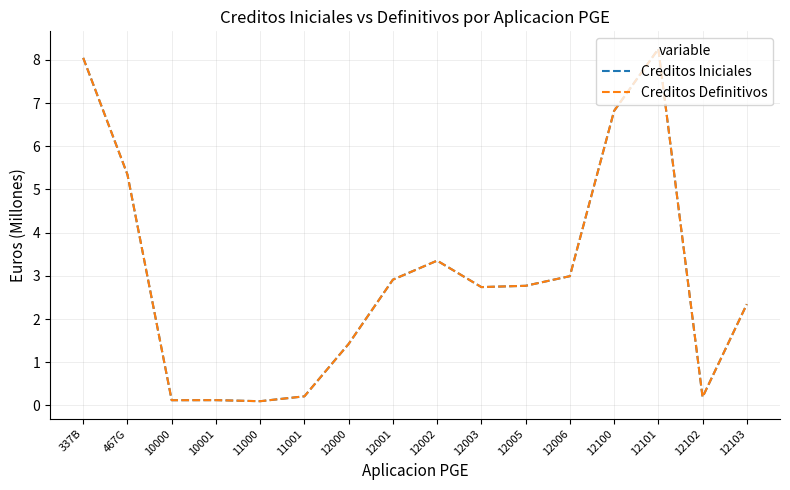

What is the difference between the second highest and second lowest values in the Creditos Definitivos series?

7.9